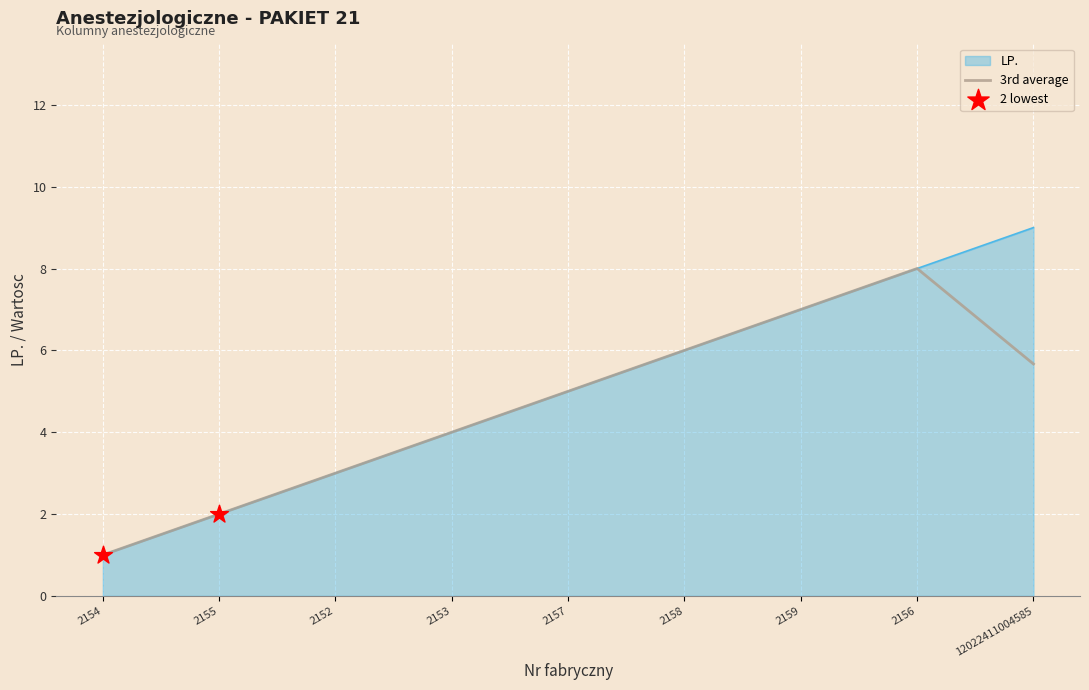

Which series has the widest spread of values?

LP.